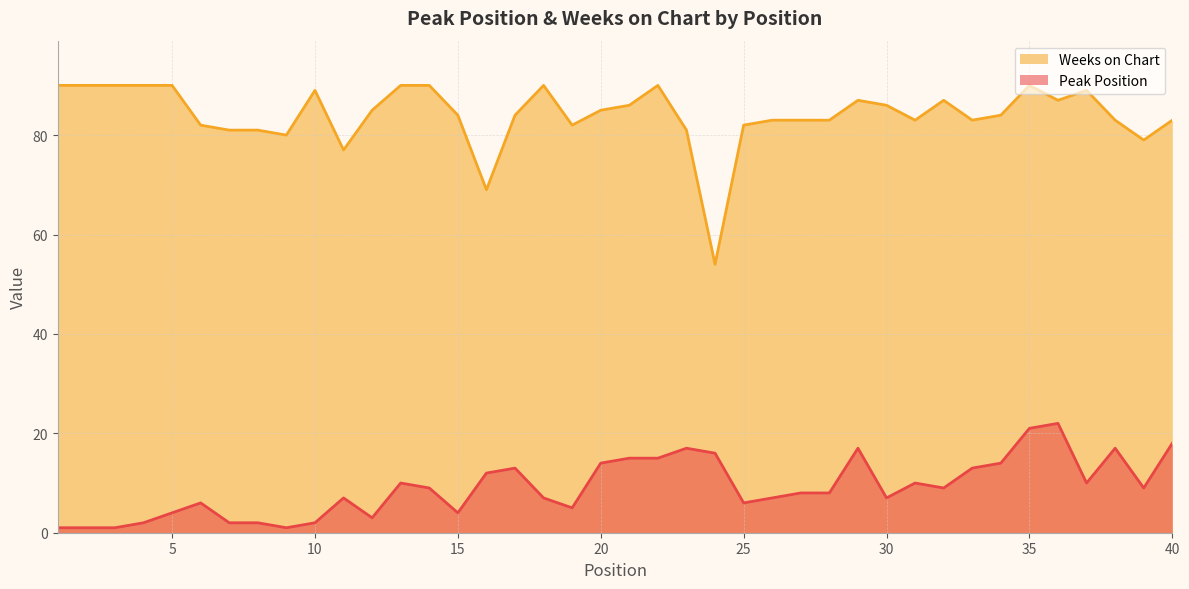

True or false: Peak Position has a value of 4 at 6.

False